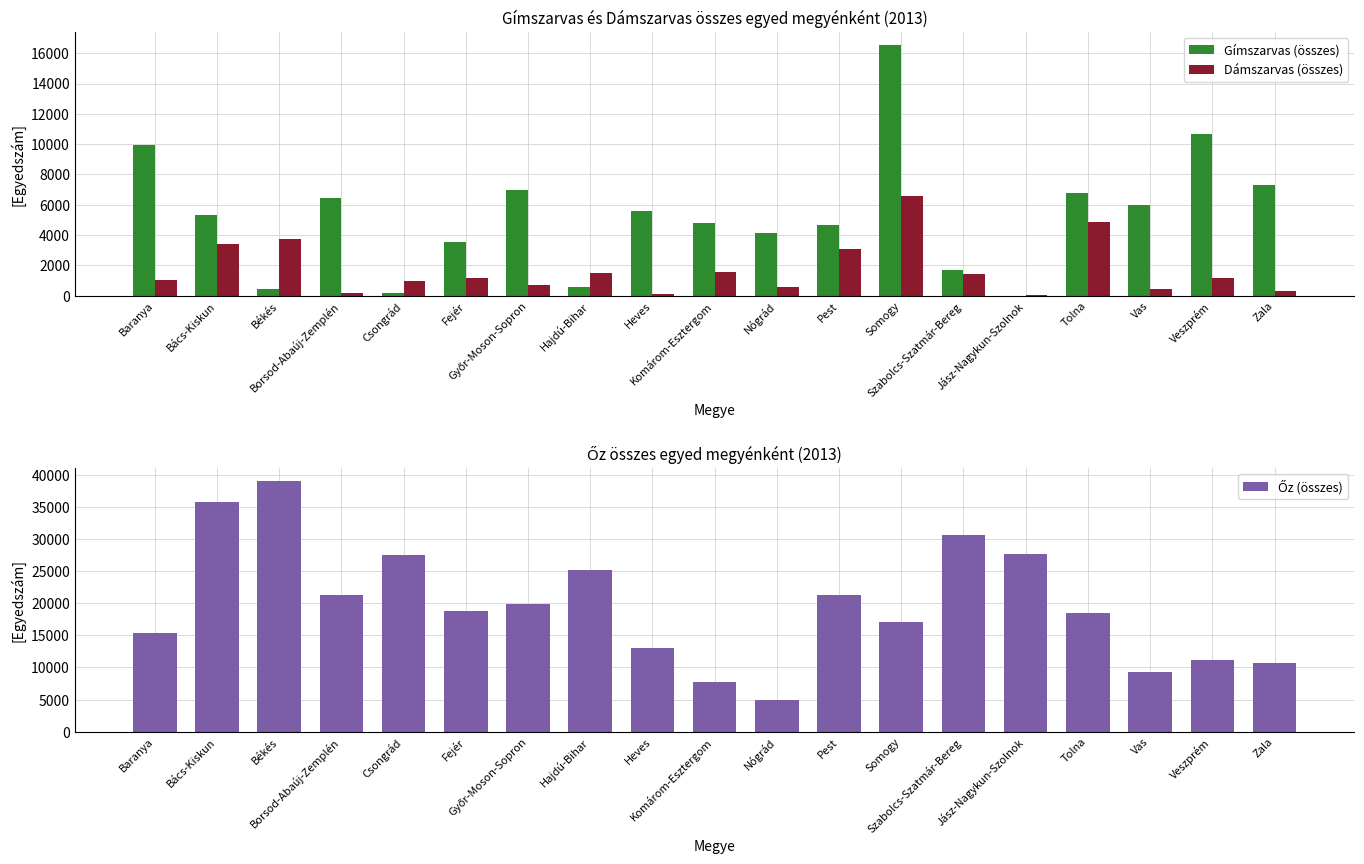

Which series has the largest range (max minus min)?

Őz (összes)